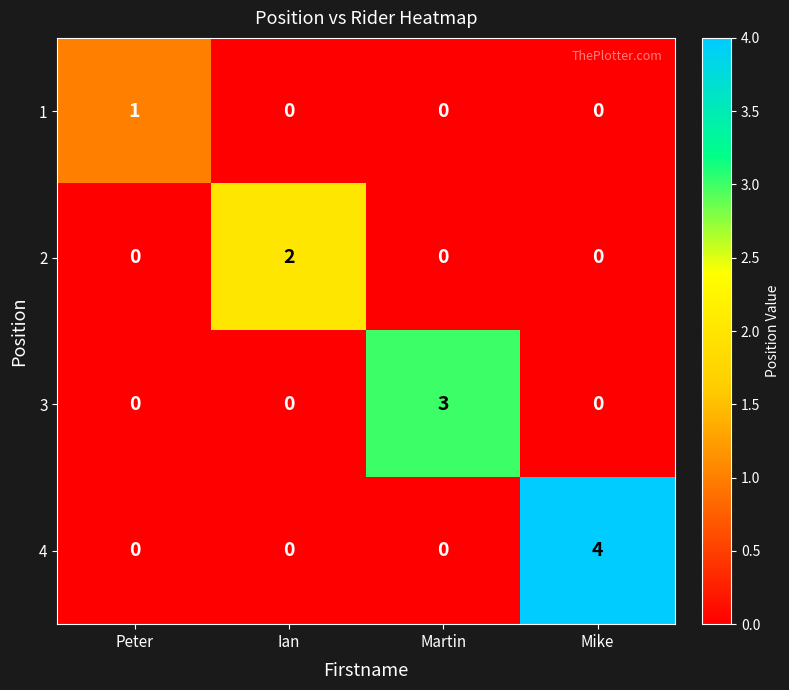

Rank the series by their average value, from highest to lowest.

4, 3, 2, 1